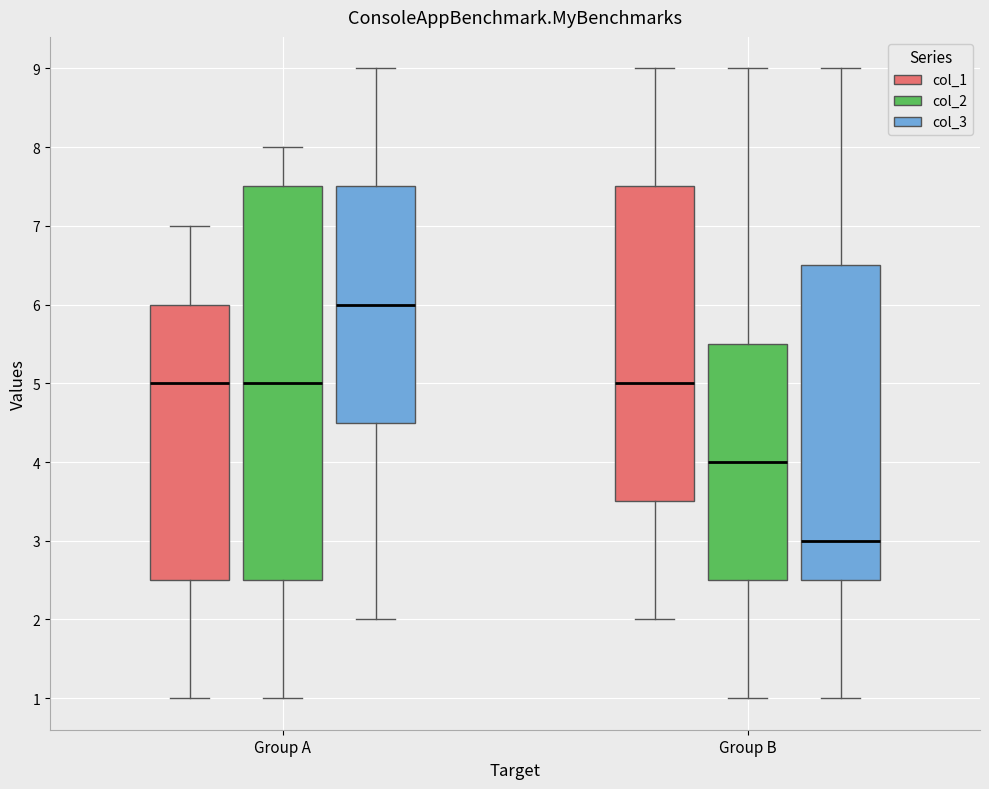

Which box is the tallest, from its lower edge to its upper edge?

Group A (col_2)